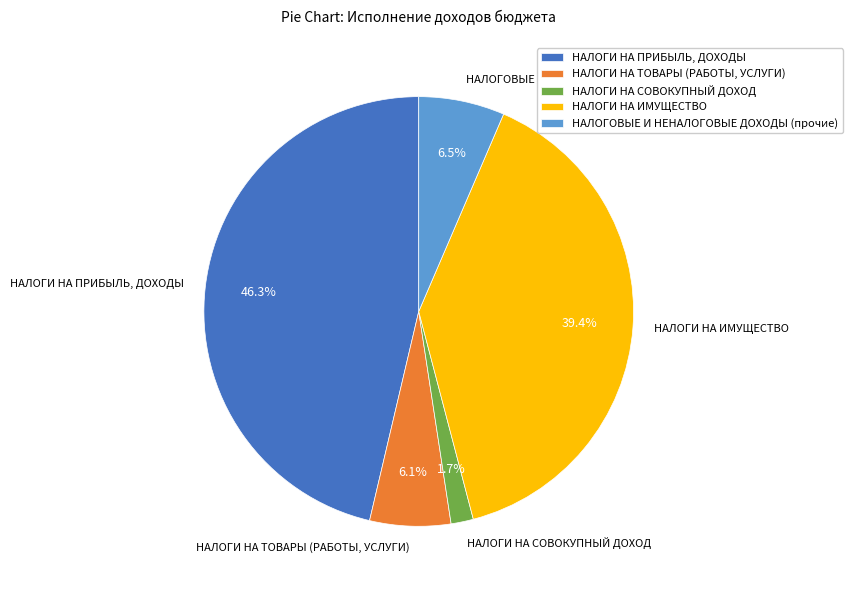

To the nearest percent, what is the difference between the НАЛОГИ НА ТОВАРЫ (РАБОТЫ, УСЛУГИ) and НАЛОГИ НА СОВОКУПНЫЙ ДОХОД slice percentages?

4%